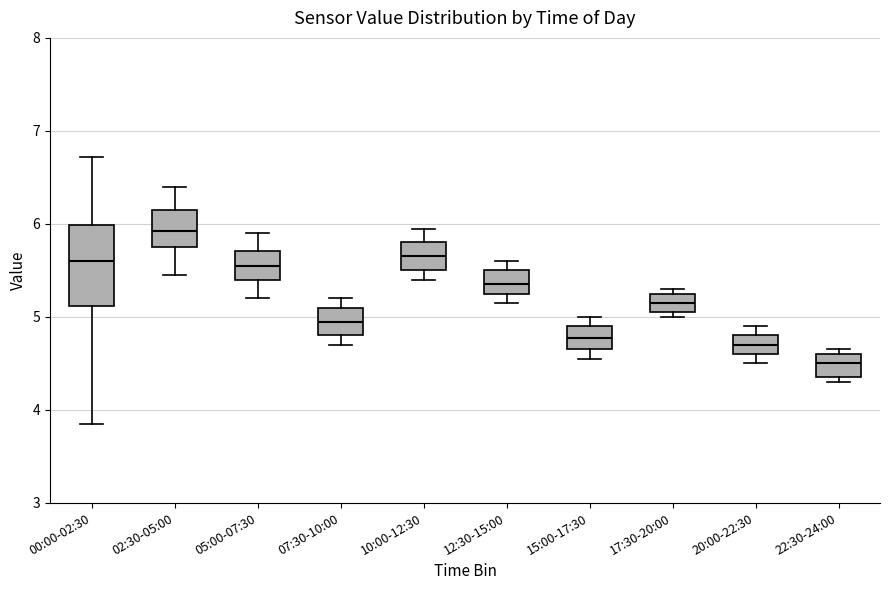

Comparing the boxes themselves (not the whiskers), which one is the tallest?

00:00-02:30